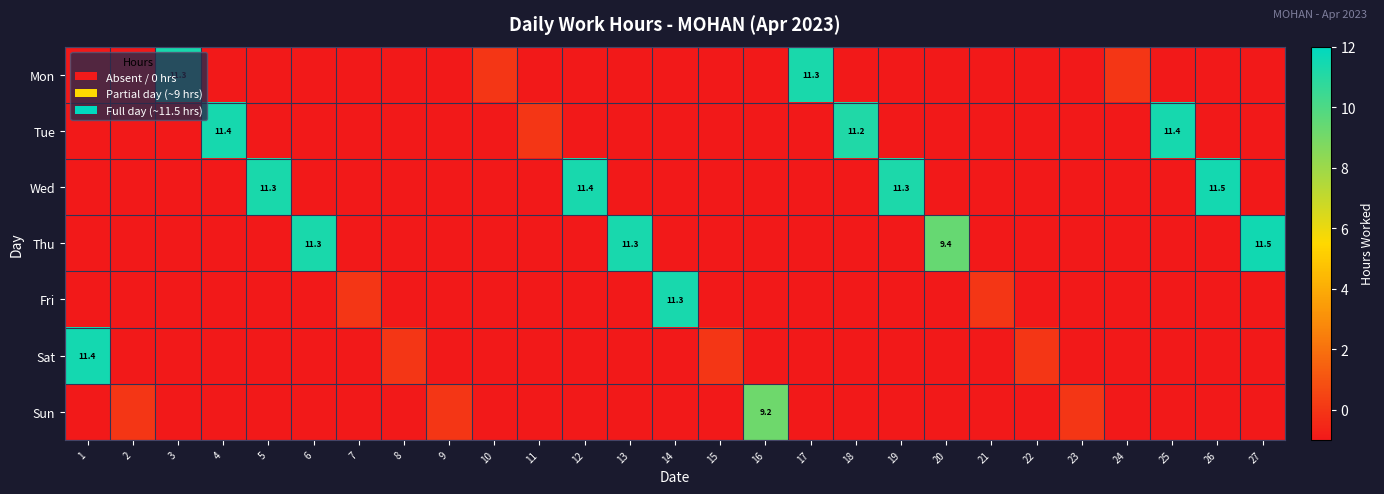

At which category is the sum across all series the highest?

27